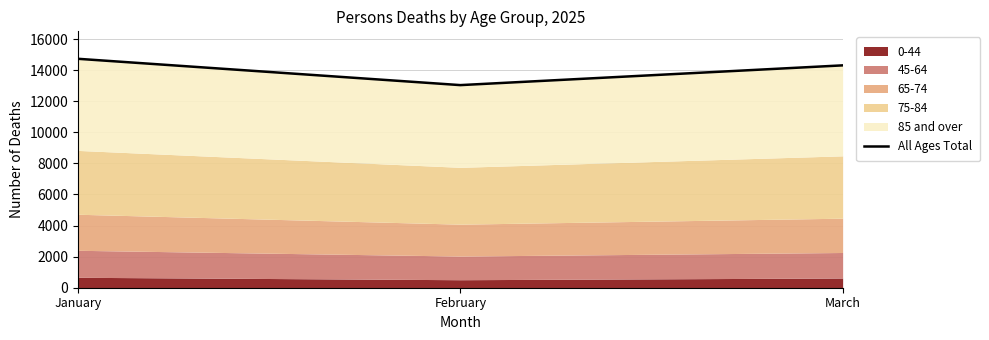

What is the difference between the values at February and January?

1693